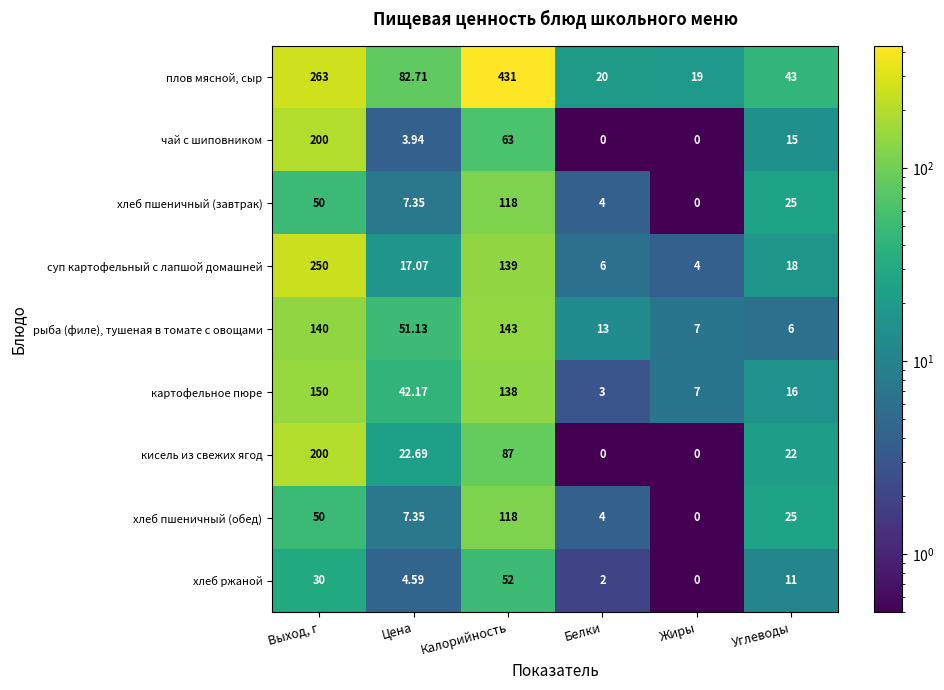

Is the value of чай с шиповником at Цена greater than the value of плов мясной, сыр at Цена?

No